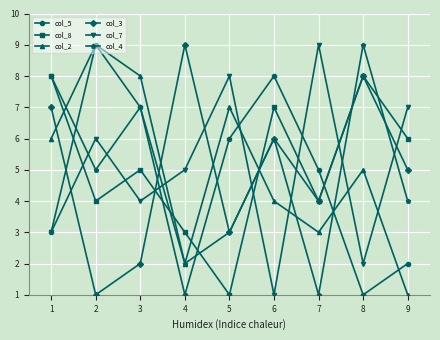

What value does the col_7 series have at 5?

8